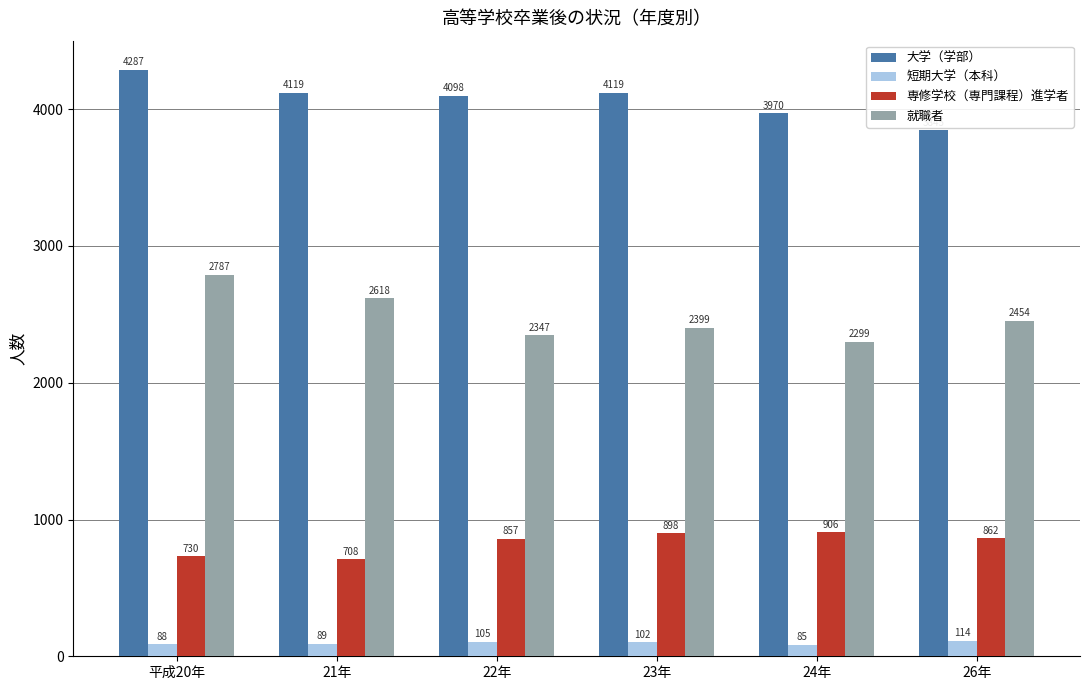

What is the difference between the 就職者 values at 23年 and 平成20年?

388